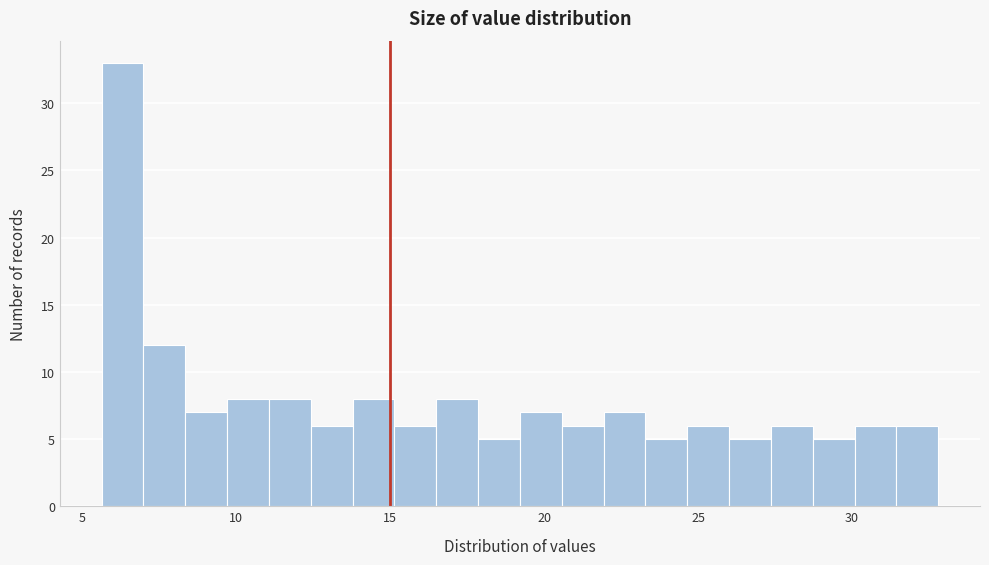

Read against the x-axis, roughly where is the centre of the tallest bar?

6.5